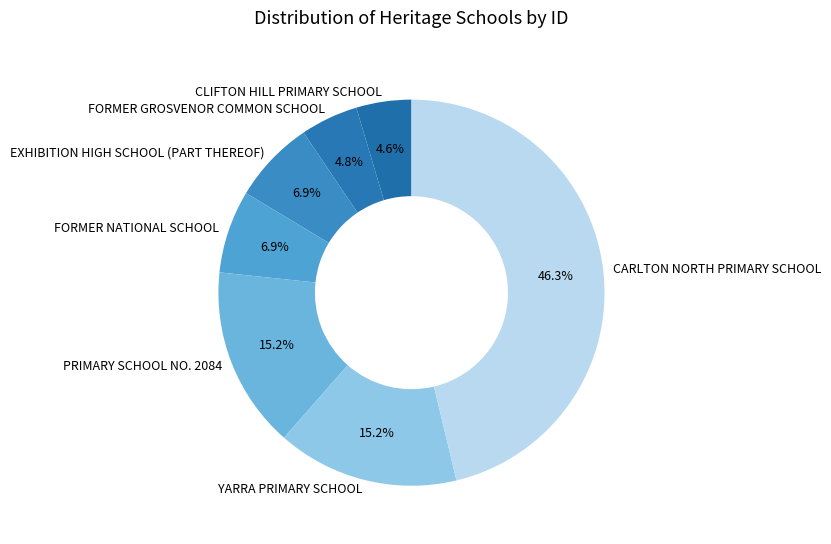

To the nearest percent, what is the difference between the PRIMARY SCHOOL NO. 2084 and CLIFTON HILL PRIMARY SCHOOL slice percentages?

11%